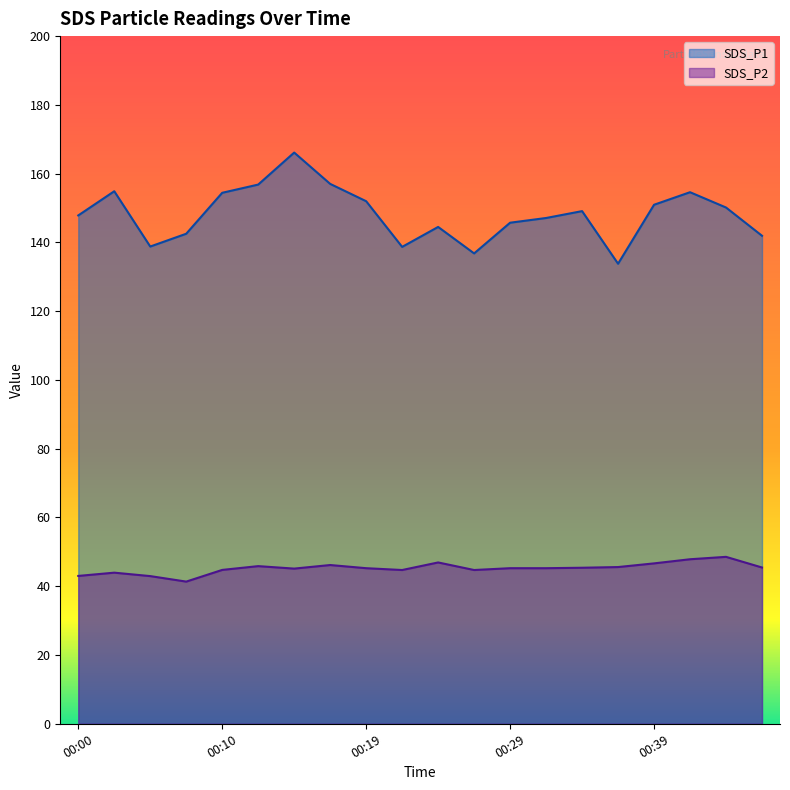

List the labels in order of SDS_P1 value, smallest first.

00:37, 00:27, 00:22, 00:05, 00:46, 00:07, 00:24, 00:29, 00:32, 00:00, 00:34, 00:44, 00:39, 00:19, 00:10, 00:41, 00:02, 00:12, 00:17, 00:15